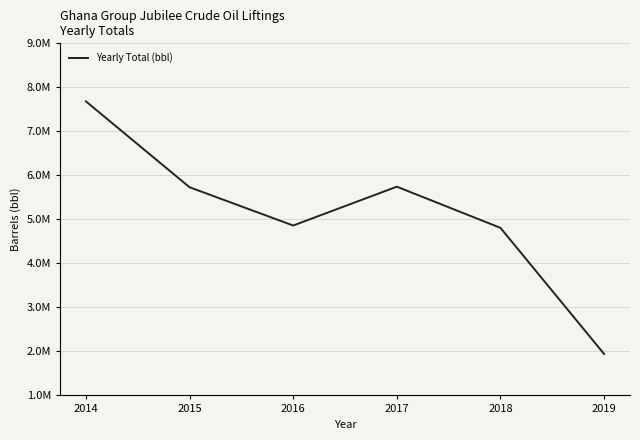

True or false: the data shows 5092665 at 2014.

False